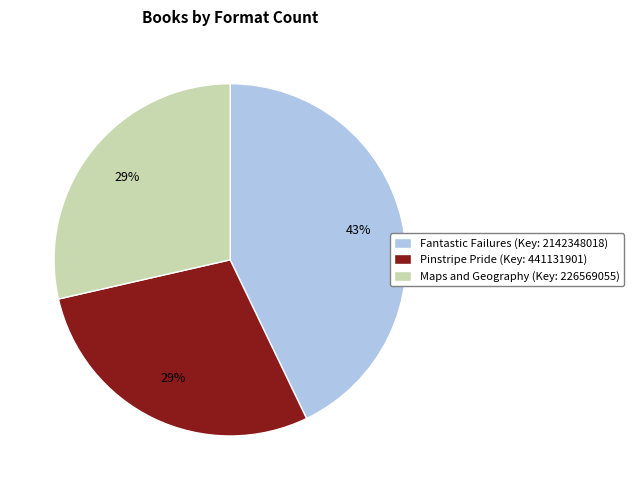

Is it true that Pinstripe Pride is 29% of the pie?

True